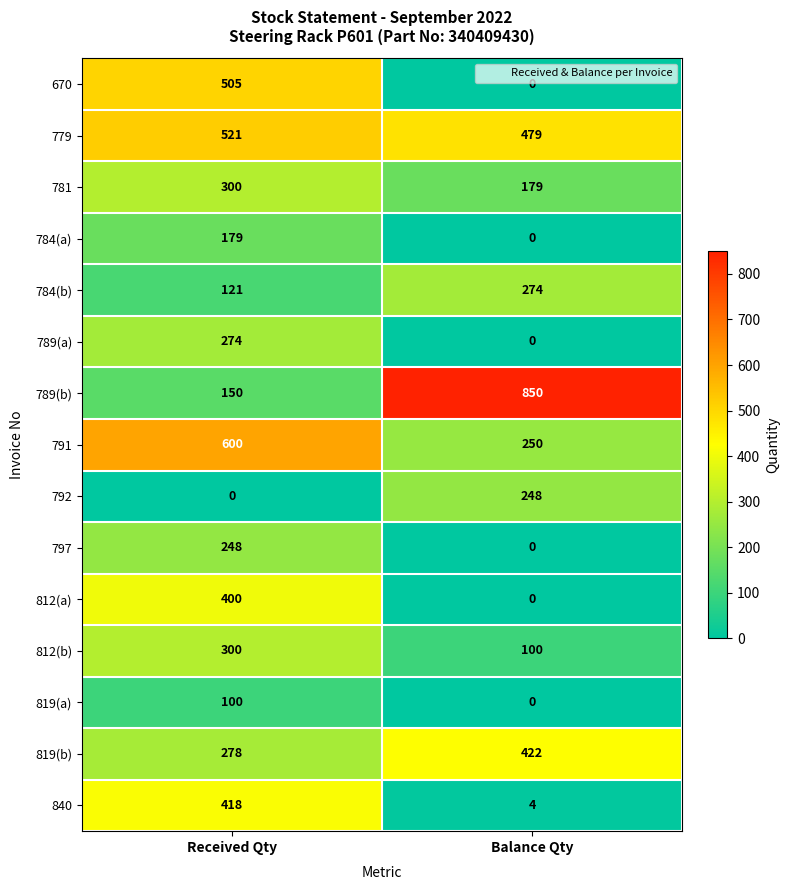

What is the sum of the 789(b) values at Balance Qty and Received Qty?

1000